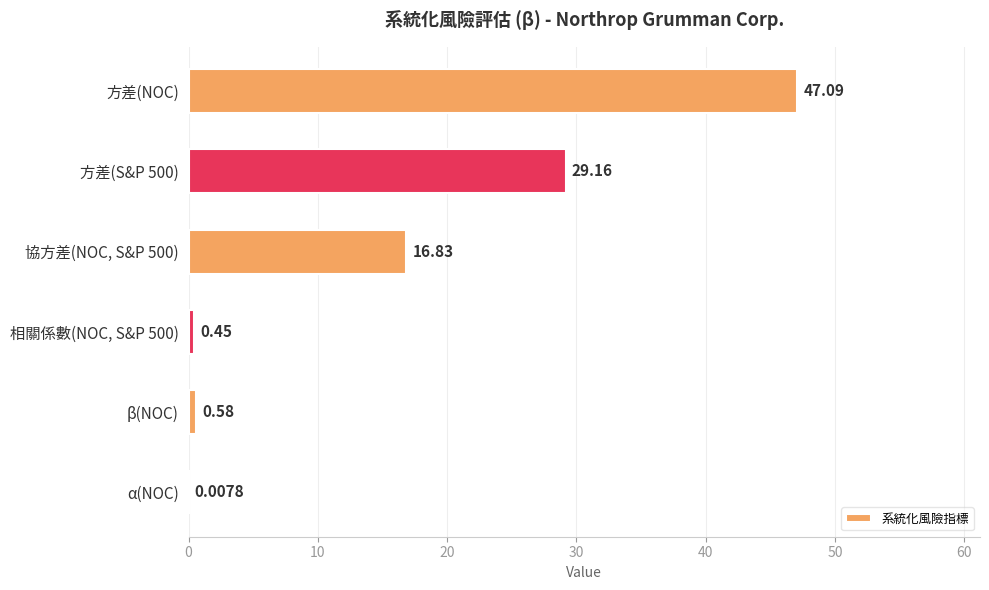

What is the maximum value shown in the chart?

47.1